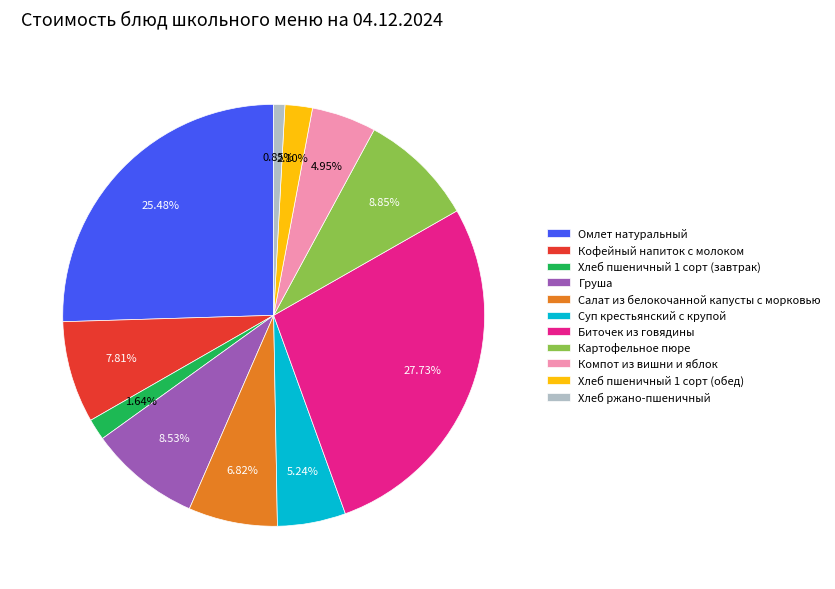

Which category has the smallest portion of the pie?

Хлеб ржано-пшеничный